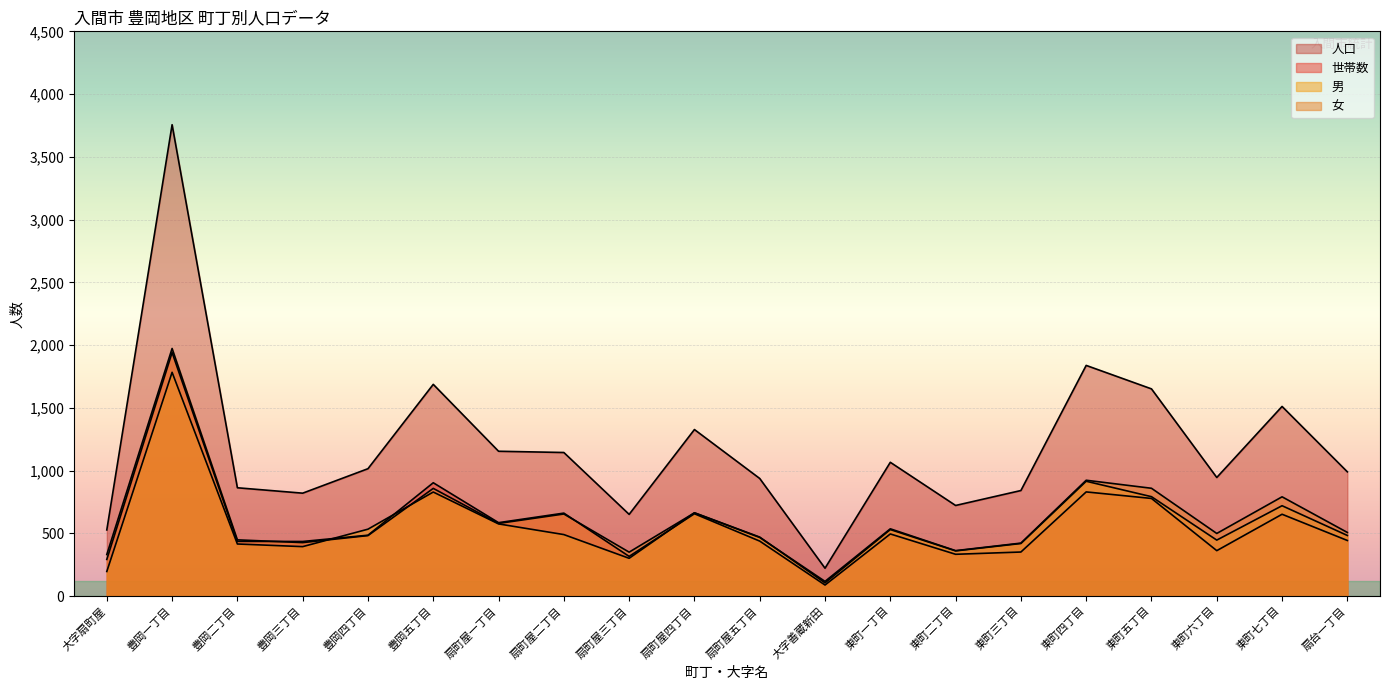

How many intersections are there between 女 and 世帯数?

2